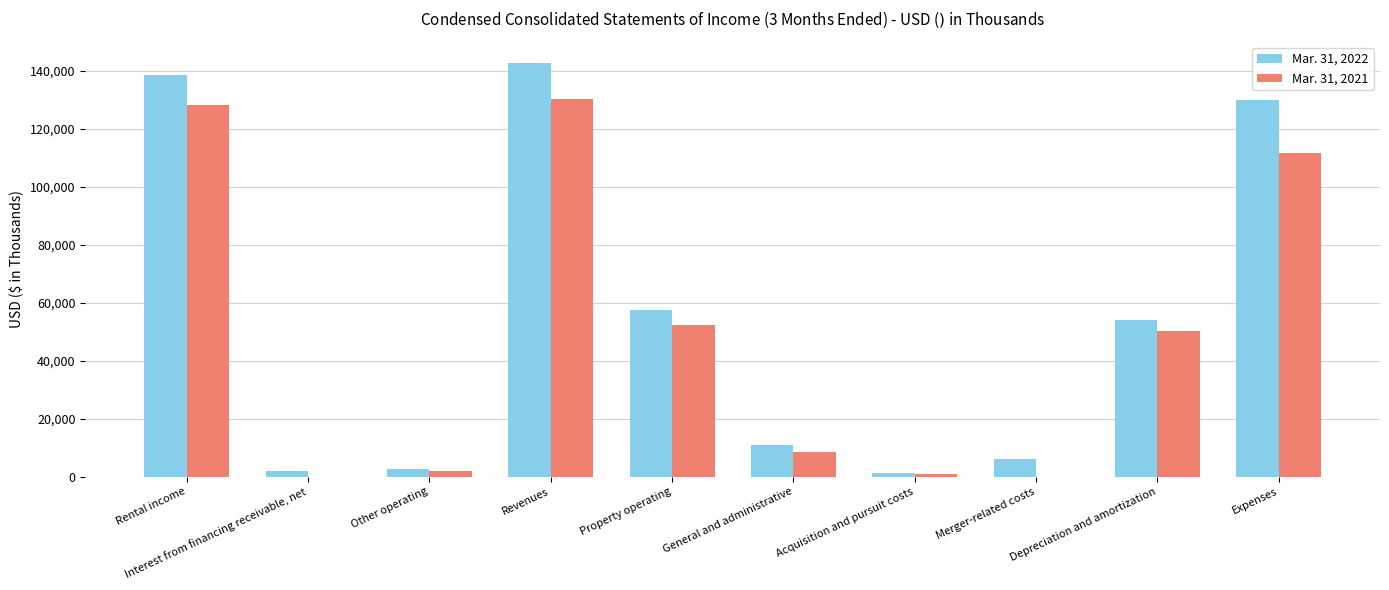

The value of Mar. 31, 2022 at Depreciation and amortization is 54041. True or false?

True